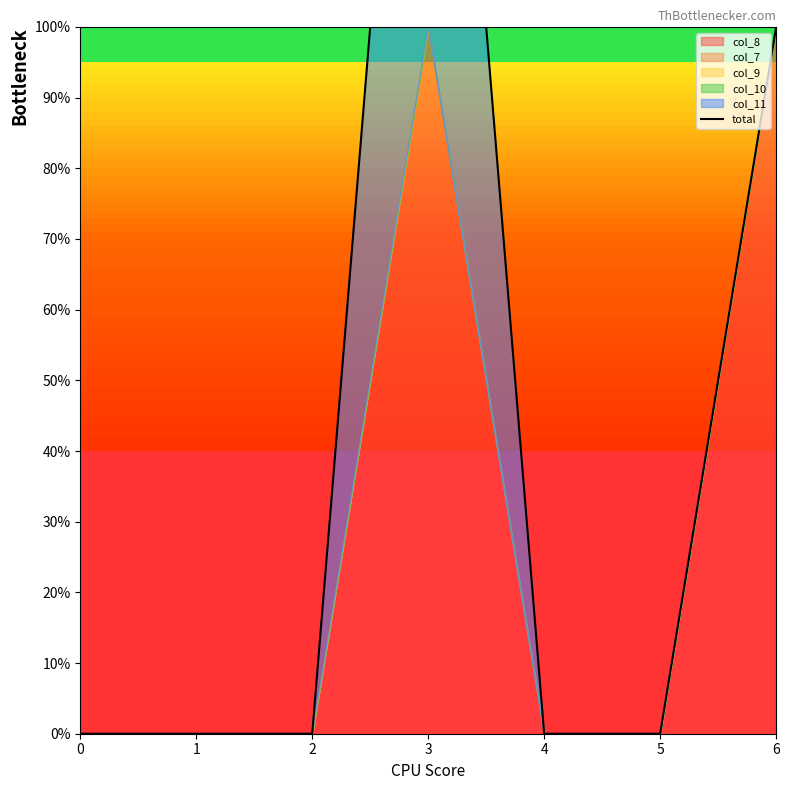

The value at 1 is 1. True or false?

False